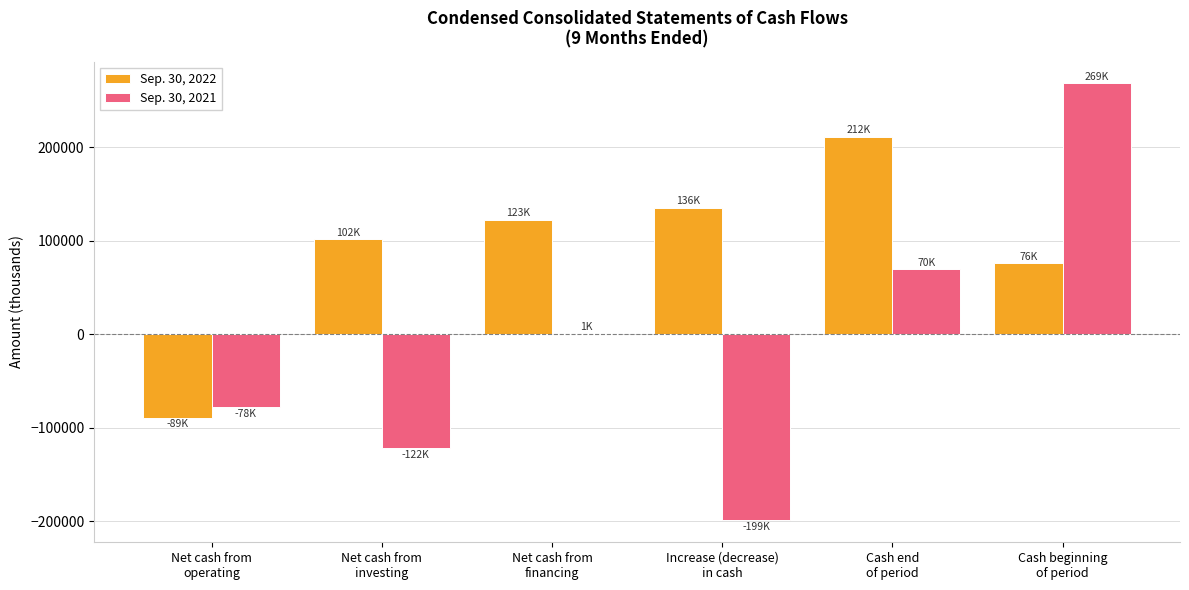

Does the chart contain stacked bars?

No